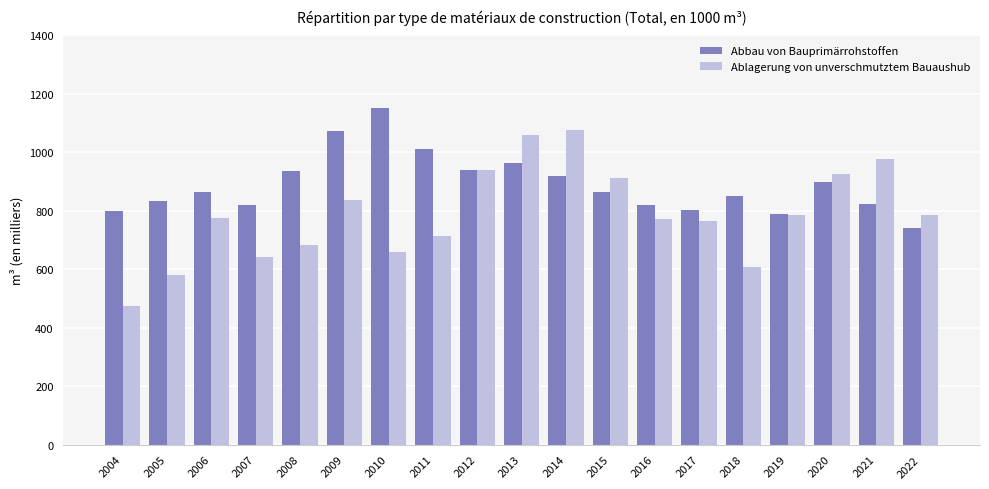

What is the smallest value displayed?

475.0